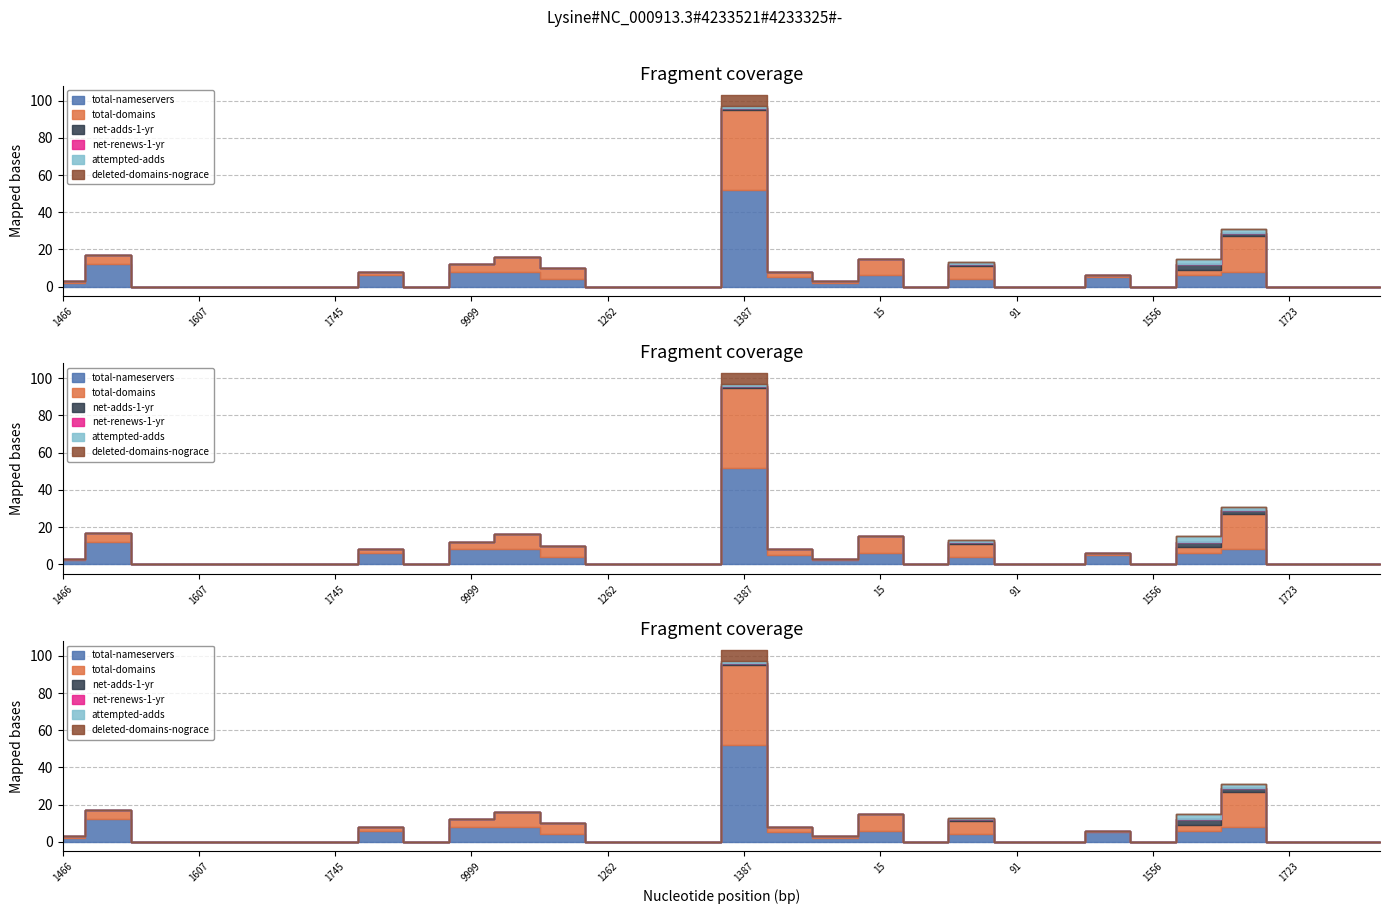

What is the label of the 4th point from the right?

1659